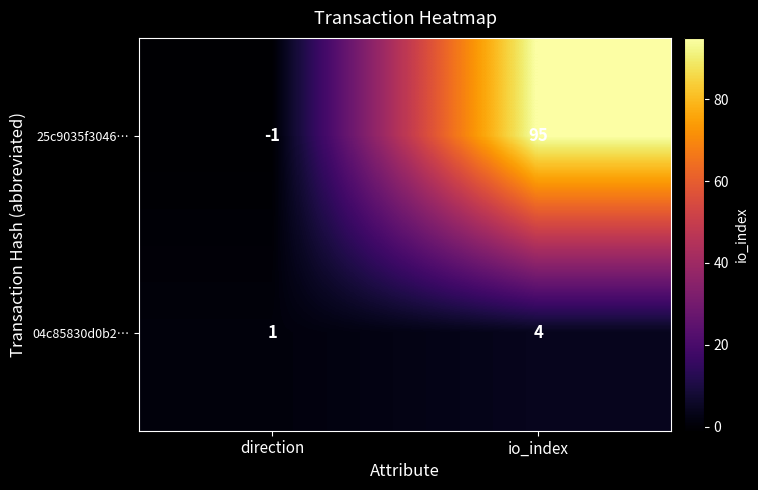

Which series has the widest spread of values?

25c9035f3046…